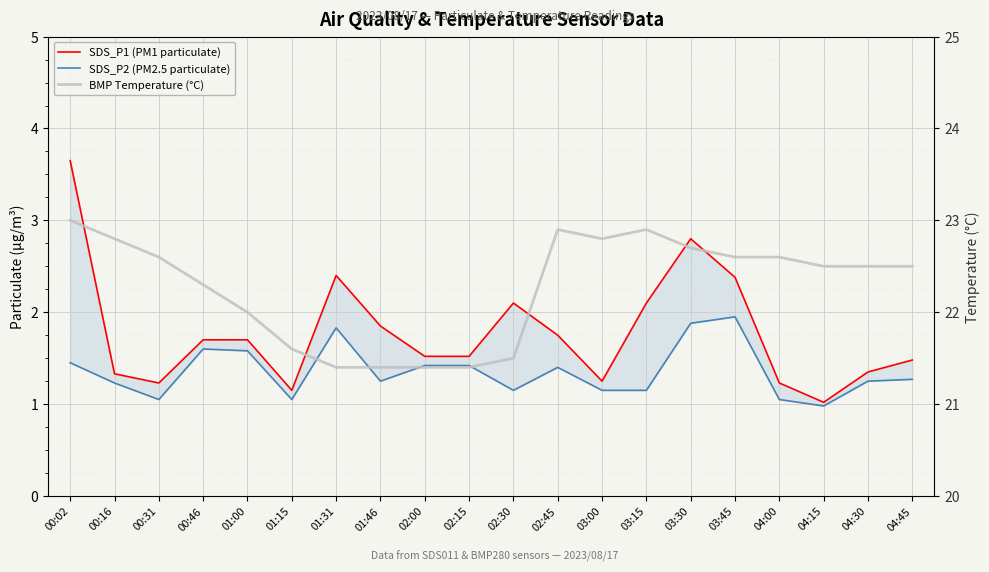

Reading left to right, what are all the values shown in this chart?

SDS_P1 (PM1 particulate): 3.6	1.3	1.2	1.7	1.7	1.1	2.4	1.9	1.5	1.5	2.1	1.8	1.2	2.1	2.8	2.4	1.2	1.0	1.4	1.5
SDS_P2 (PM2.5 particulate): 1.4	1.2	1.1	1.6	1.6	1.1	1.8	1.2	1.4	1.4	1.1	1.4	1.1	1.1	1.9	1.9	1.1	1.0	1.2	1.3
BMP Temperature (°C): 23.0	22.8	22.6	22.3	22.0	21.6	21.4	21.4	21.4	21.4	21.5	22.9	22.8	22.9	22.7	22.6	22.6	22.5	22.5	22.5